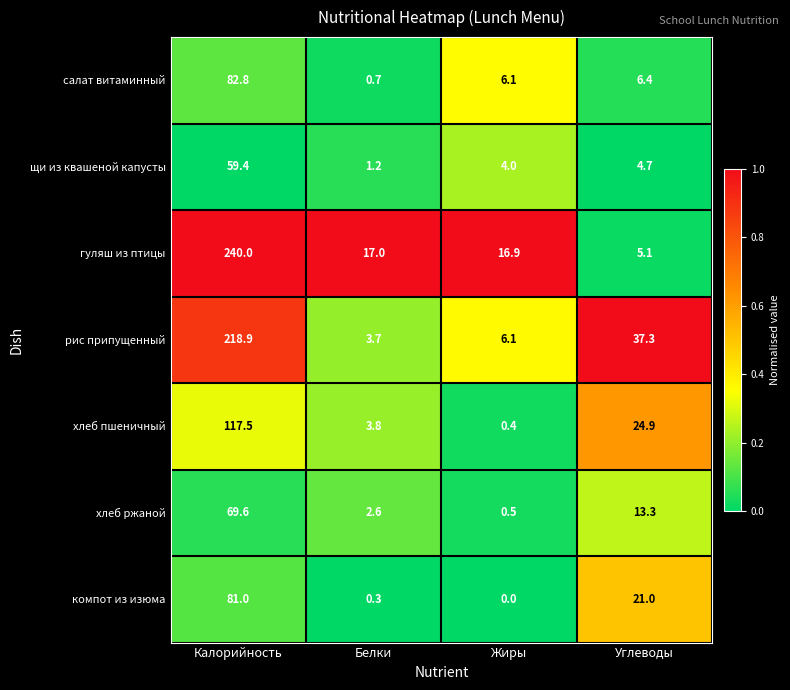

The рис припущенный series shows 8.9 at Жиры. True or false?

False